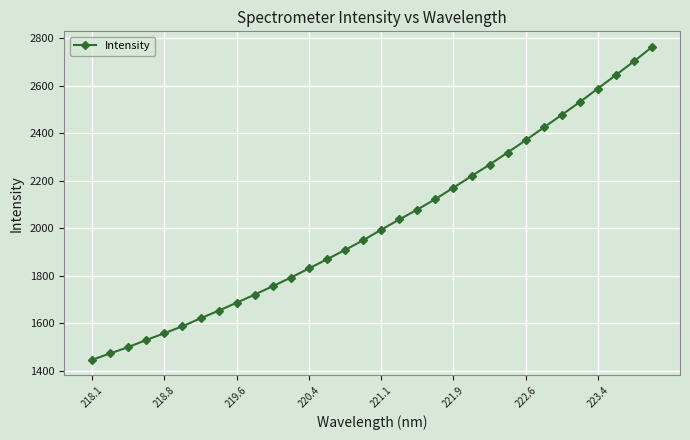

What is the maximum value shown in the chart?

2763.7